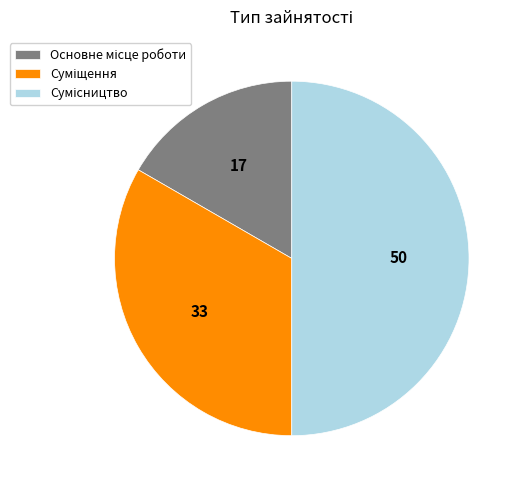

Does Суміщення represent more than half of the total?

No